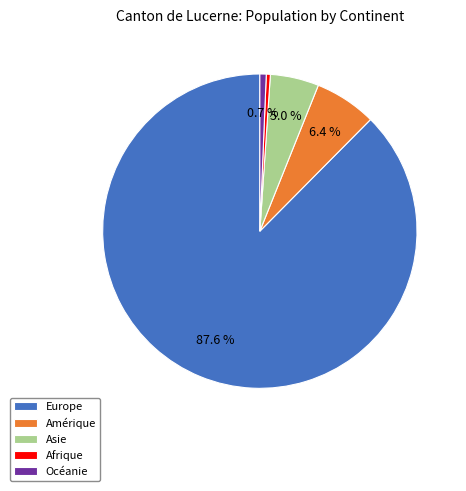

Which has a higher value, Asie or Europe?

Europe